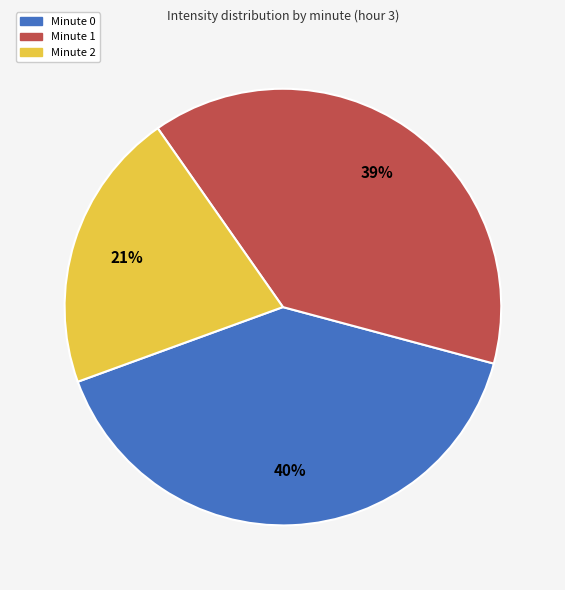

Is there a majority slice in this chart?

No